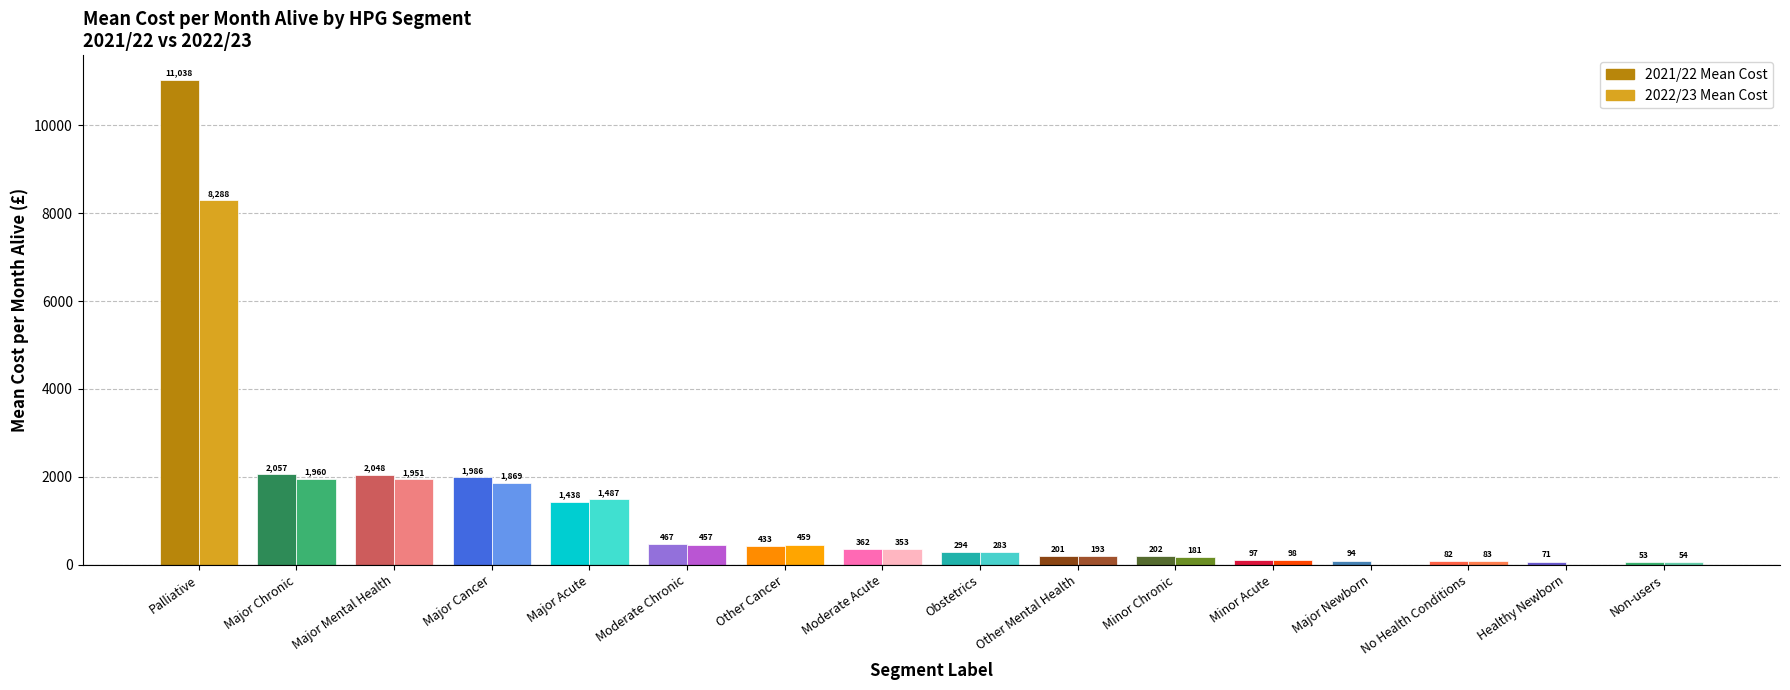

What is the average value of the 2021/22 Mean Cost series?

1307.6